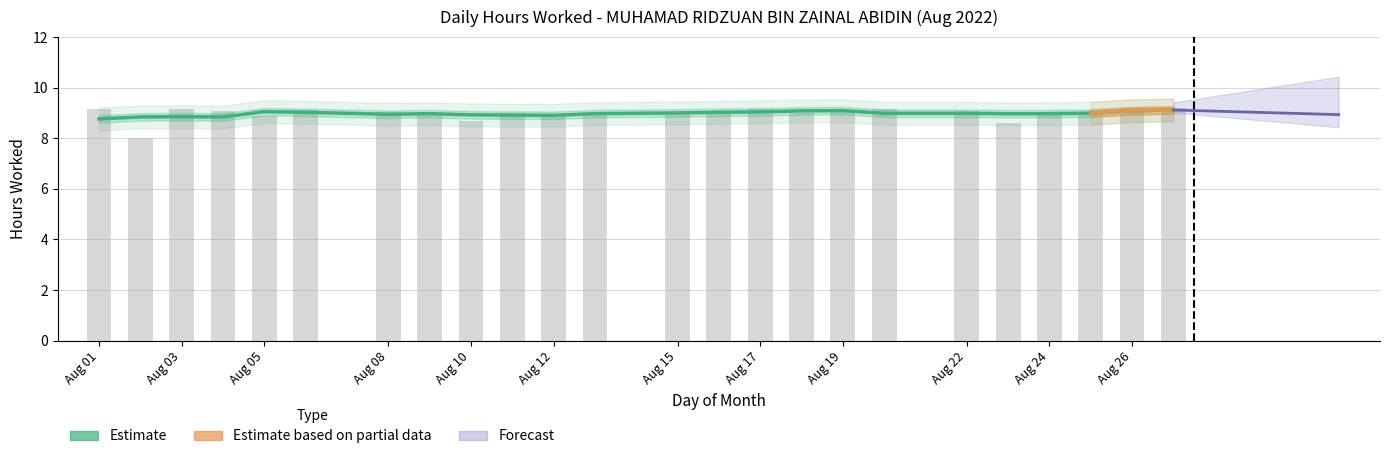

Approximately how many times larger is the value at Aug 03 compared to Aug 22?

1.0